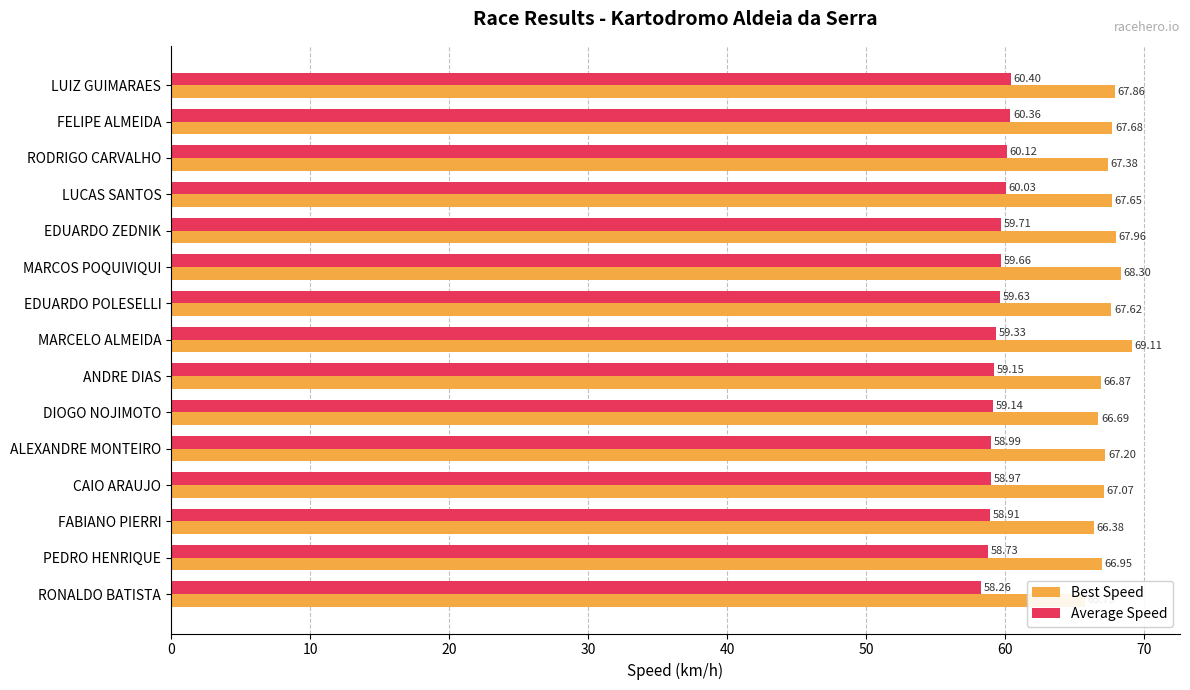

Which series has the largest range (max minus min)?

Best Speed